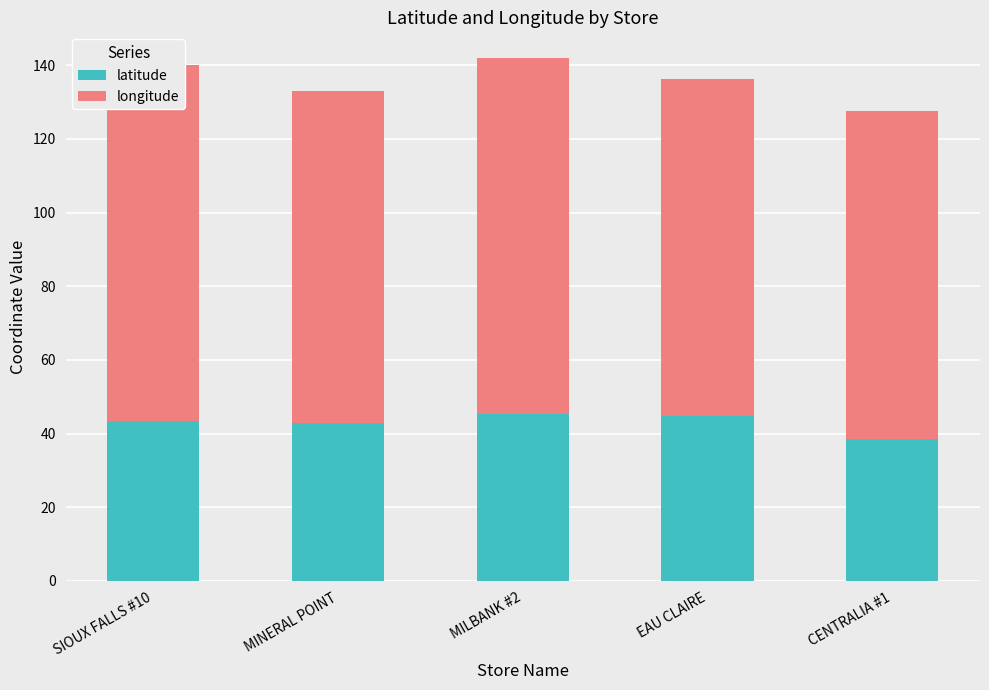

Read the longitude value at MILBANK #2.

96.6